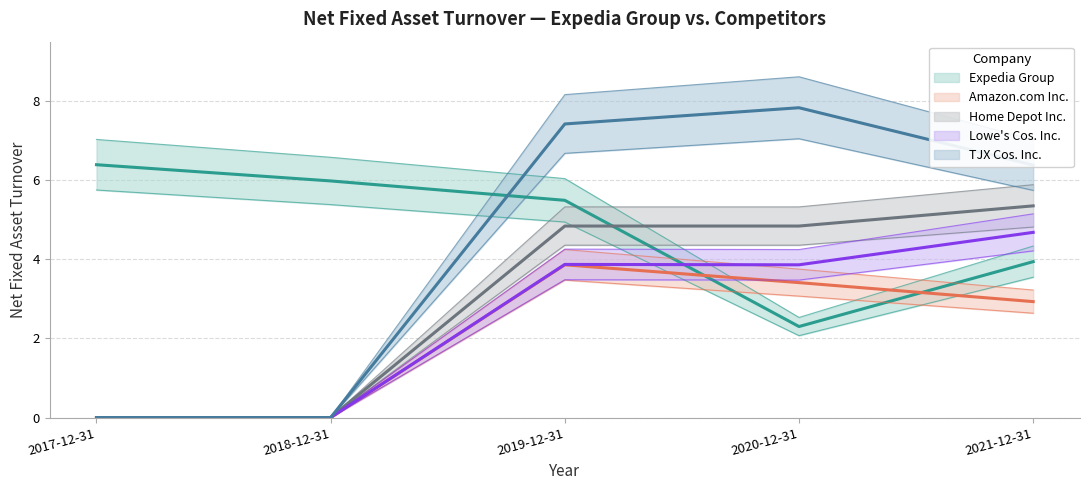

Is this an area chart (filled region under the line)?

No